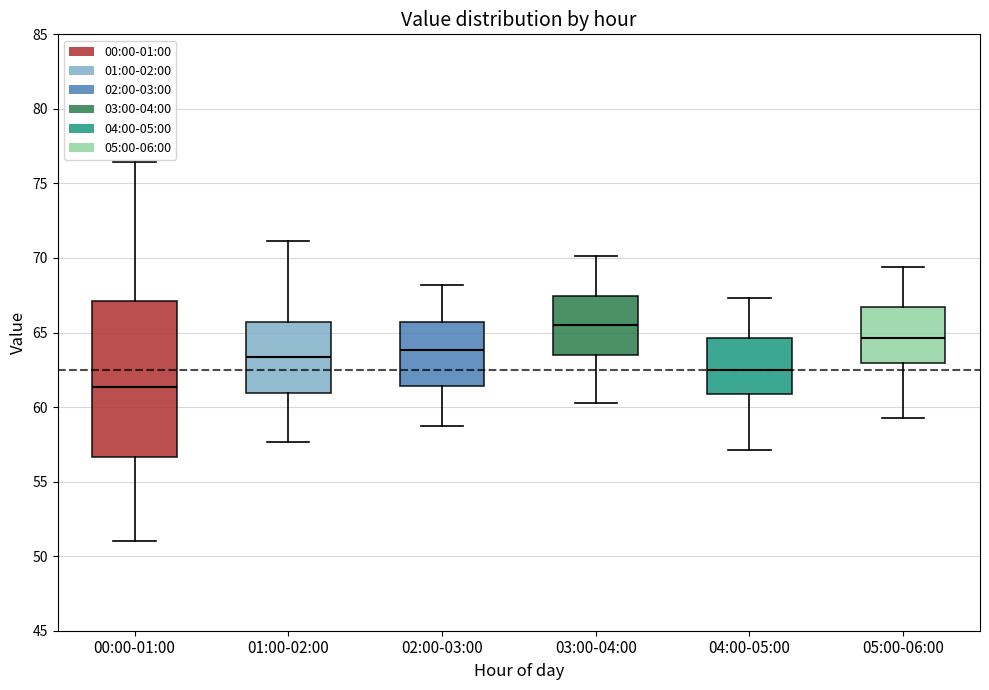

Reading left to right, read every box against the y-axis: the position of its median line, the range the box covers, and the ends of its whiskers. The values are not printed on the chart, so give them approximately, as read against the axis.

00:00-01:00: median 61.5, box 56.5 to 67.0, whiskers 51.0 to 76.5
01:00-02:00: median 63.5, box 61.0 to 65.5, whiskers 57.5 to 71.0
02:00-03:00: median 64.0, box 61.5 to 65.5, whiskers 58.5 to 68.0
03:00-04:00: median 65.5, box 63.5 to 67.5, whiskers 60.5 to 70.0
04:00-05:00: median 62.5, box 61.0 to 64.5, whiskers 57.0 to 67.5
05:00-06:00: median 64.5, box 63.0 to 66.5, whiskers 59.5 to 69.5